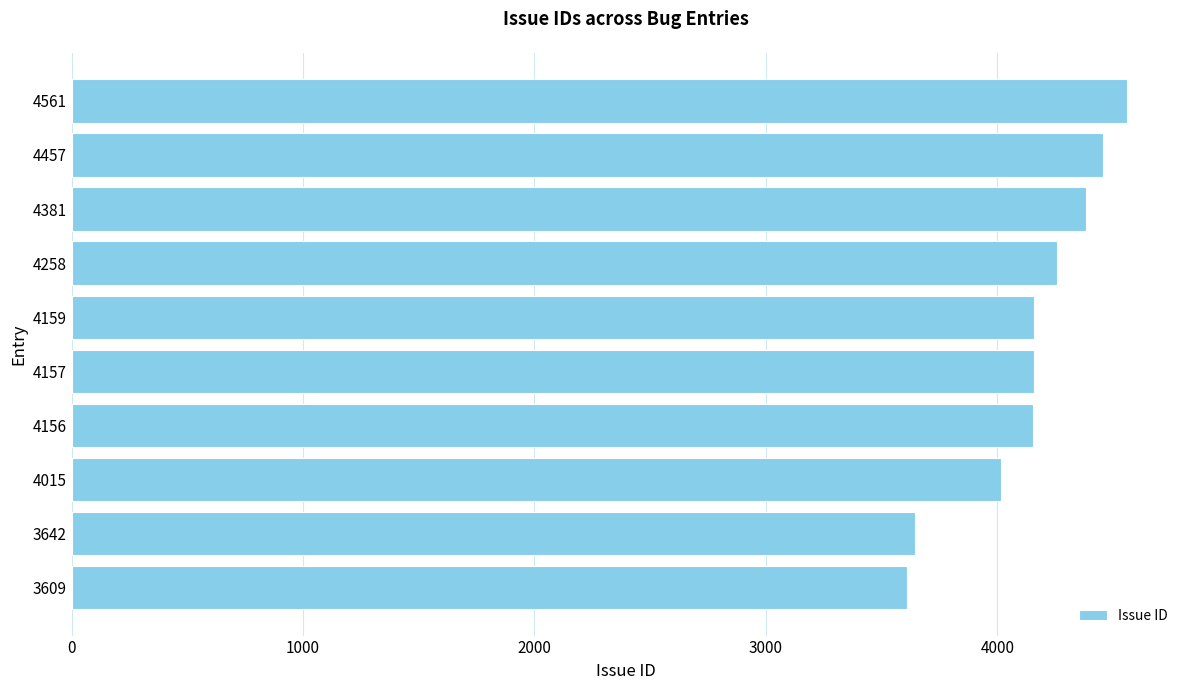

How many bars are there in total?

10